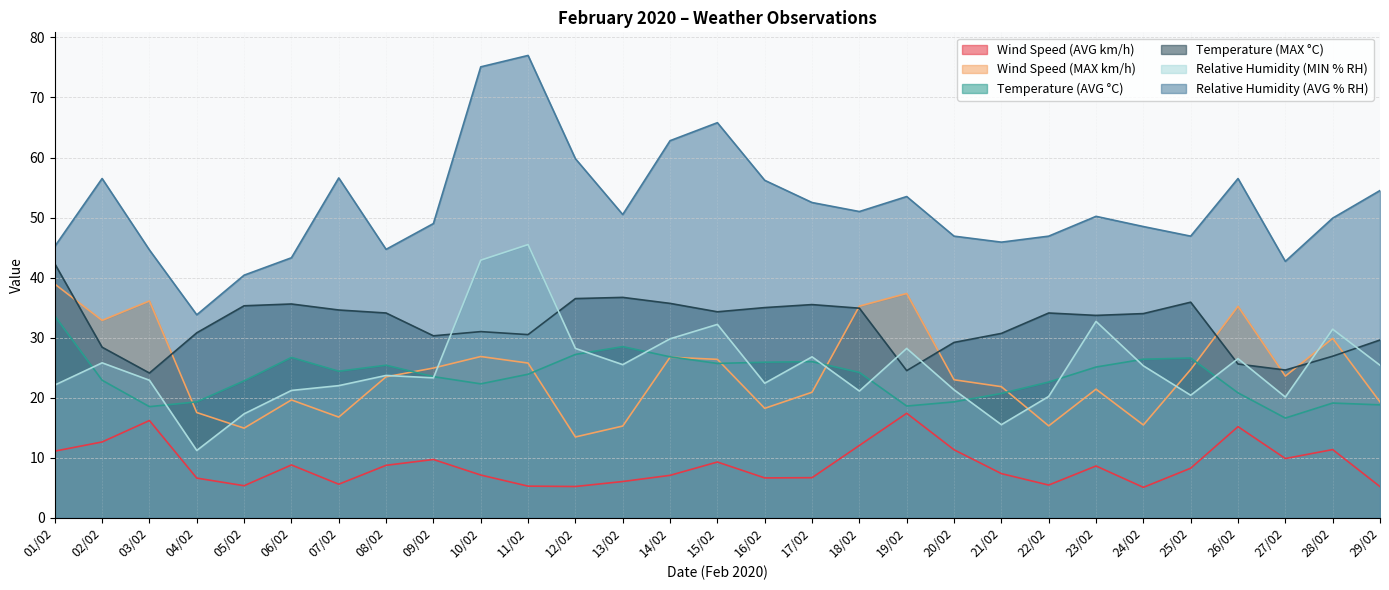

What is the smallest value displayed?

5.1